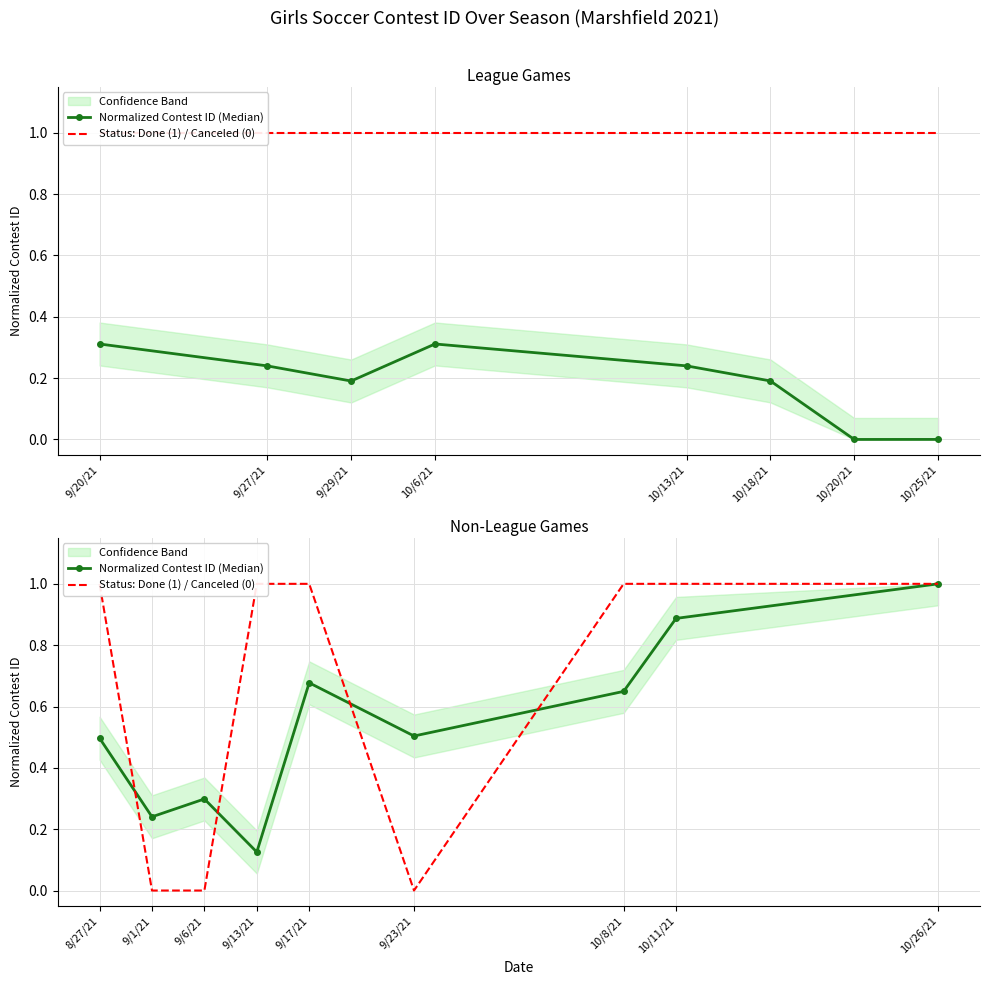

List the series in order of their peak value, highest first.

Normalized Contest ID (Median), Status: Done (1) / Canceled (0)